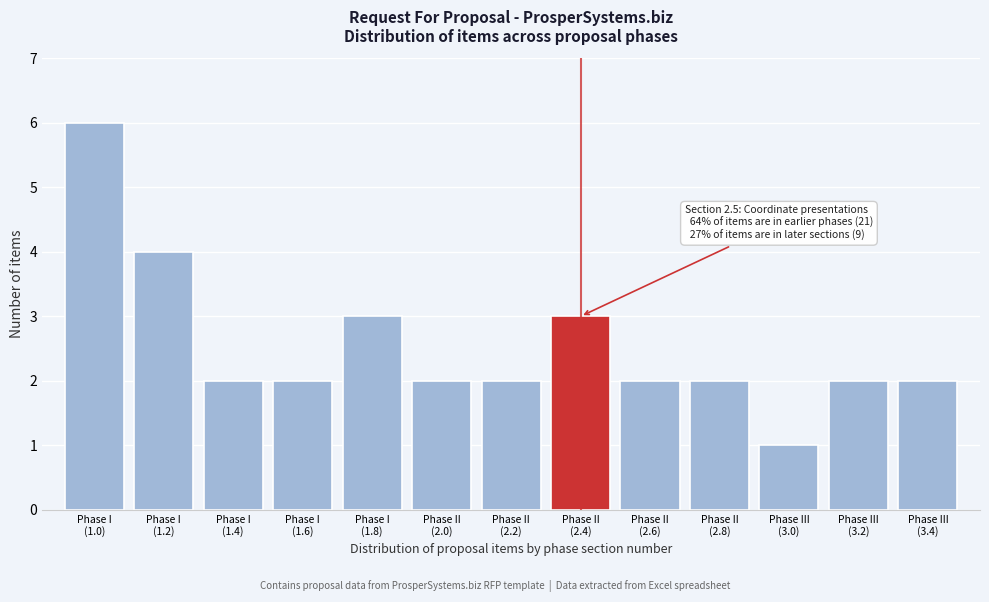

Reading left to right, what are all the values shown in this chart?

6	4	2	2	3	2	2	3	2	2	1	2	2